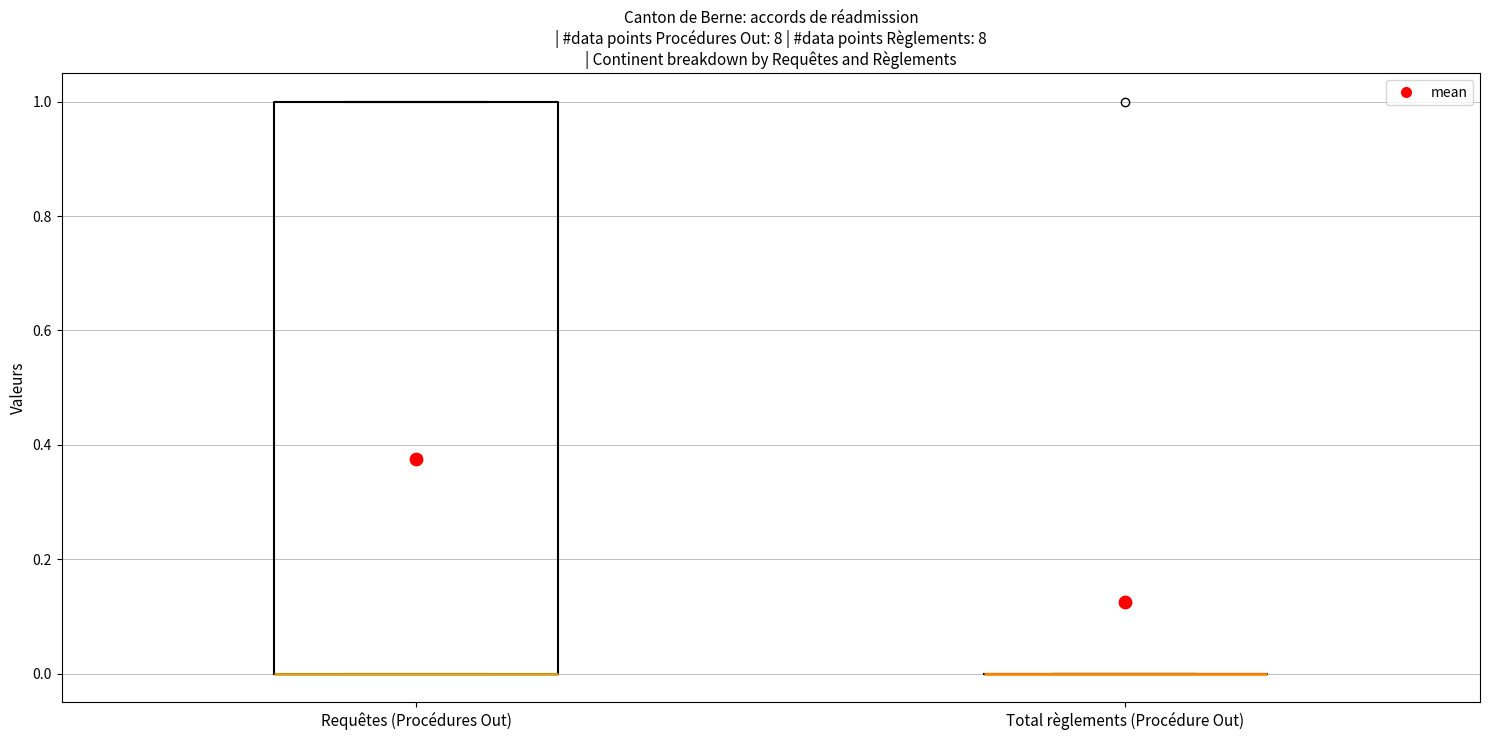

Reading left to right, transcribe this box plot: for each box, give where its median line is, the range the box spans, and where its two whiskers end, as read against the y-axis. The values are not printed on the chart, so give them approximately, as read against the axis.

Requêtes (Procédures Out): median 0 (drawn on the box's lower edge), box 0 to 1, whiskers 0 to 1
Total règlements (Procédure Out): box collapsed to a line at 0, whiskers 0 to 0